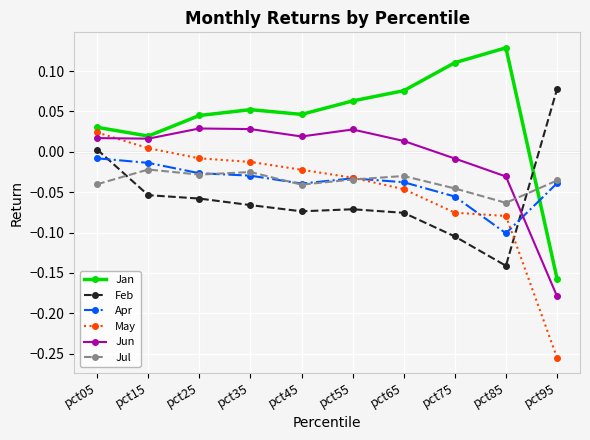

In Jul, how many points are higher than both neighbors (excluding endpoints)?

3